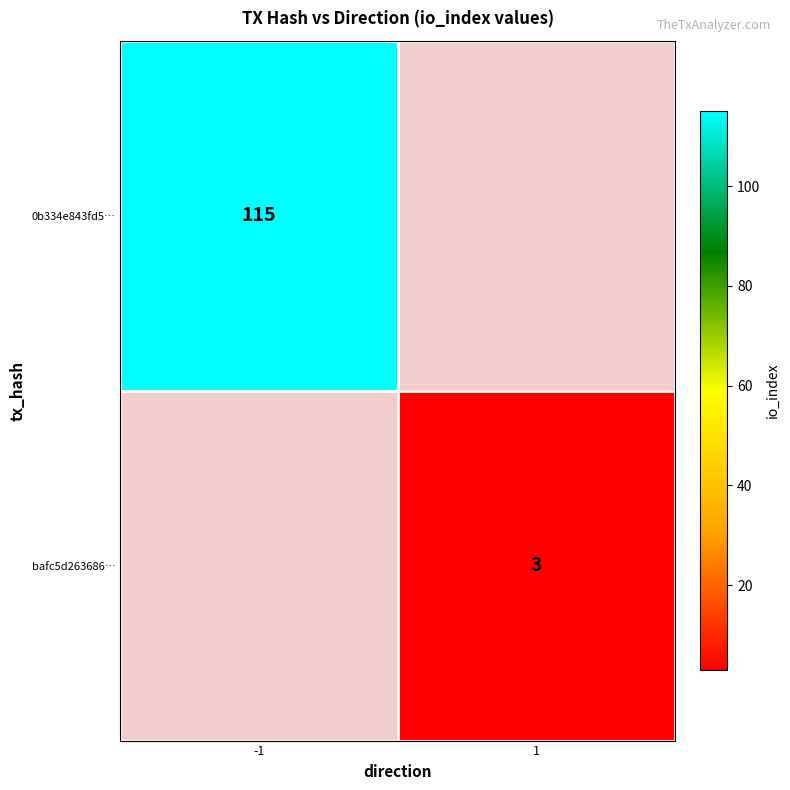

True or false: bafc5d263686… has a value of 4 at 1.

False